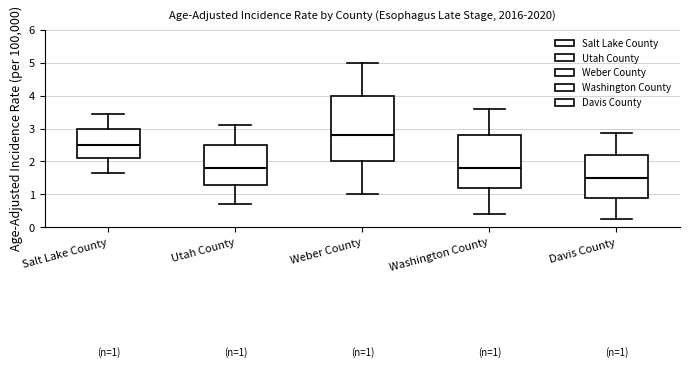

Which box is the tallest, from its lower edge to its upper edge?

Weber County